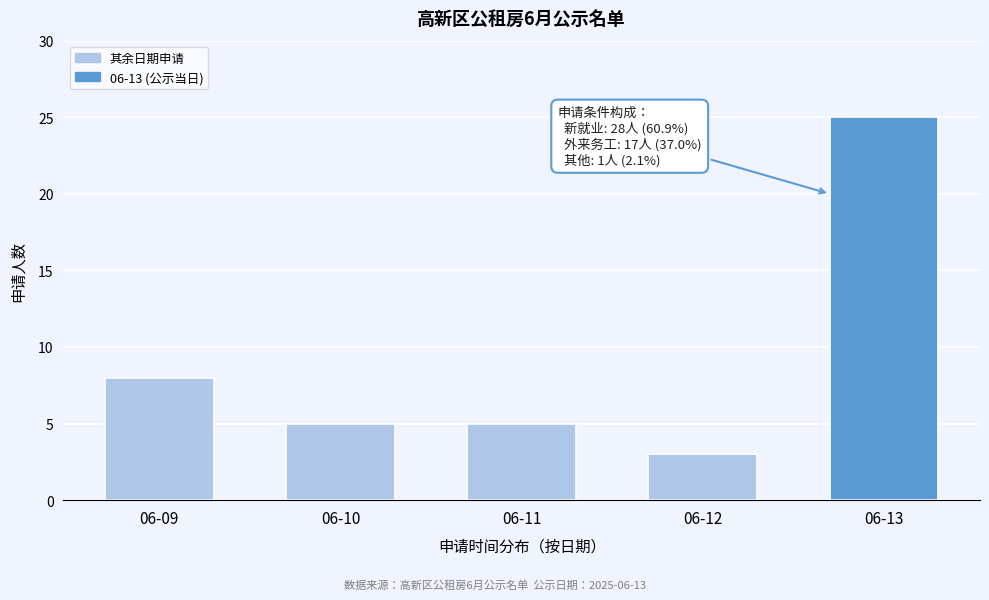

Reading left to right, what are all the values shown in this chart?

06-09=8	06-10=5	06-11=5	06-12=3	06-13=25